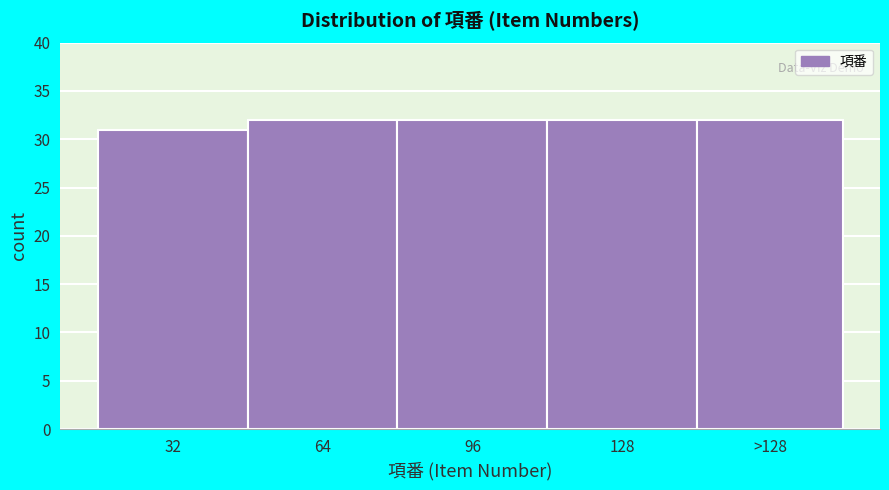

Reading left to right, extract all data points from this chart.

32=31	64=32	96=32	128=32	>128=32